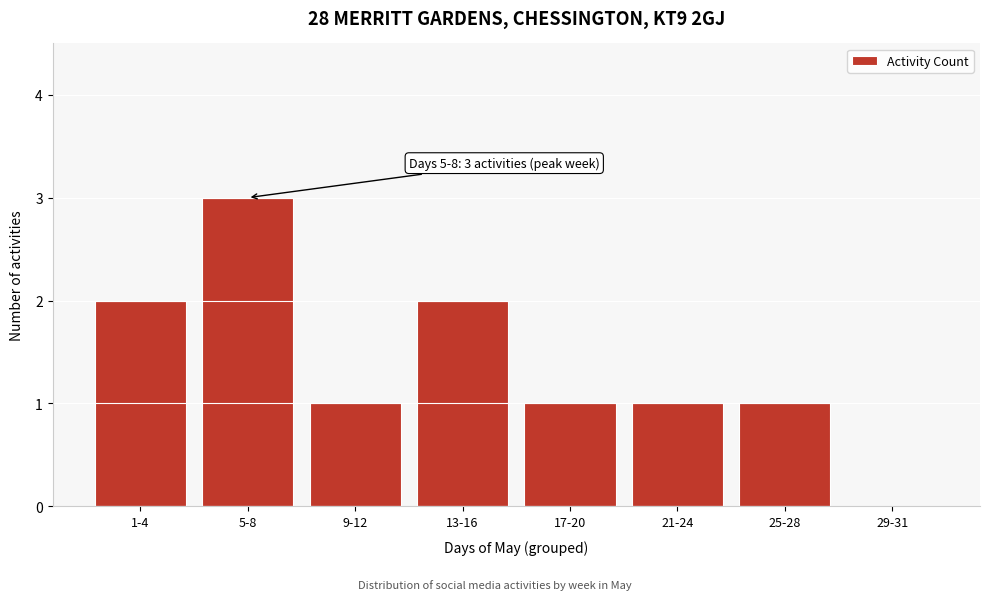

Reading left to right, what are all the values shown in this chart?

1-4=2	5-8=3	9-12=1	13-16=2	17-20=1	21-24=1	25-28=1	29-31=0